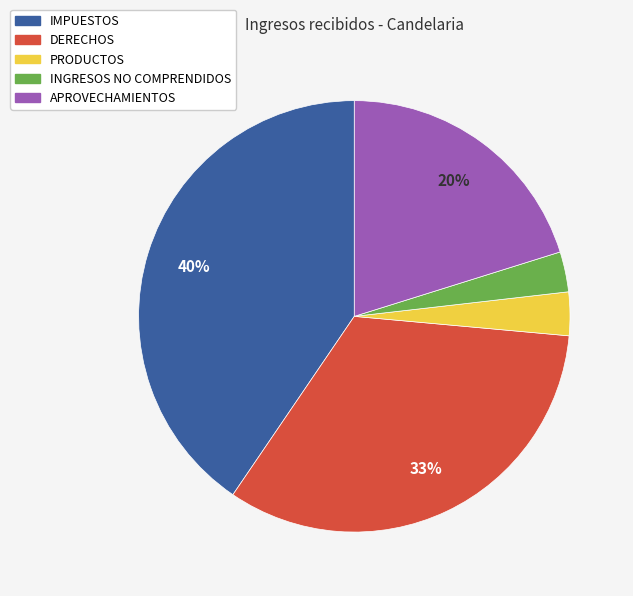

Is the sum of IMPUESTOS and APROVECHAMIENTOS greater than half?

Yes